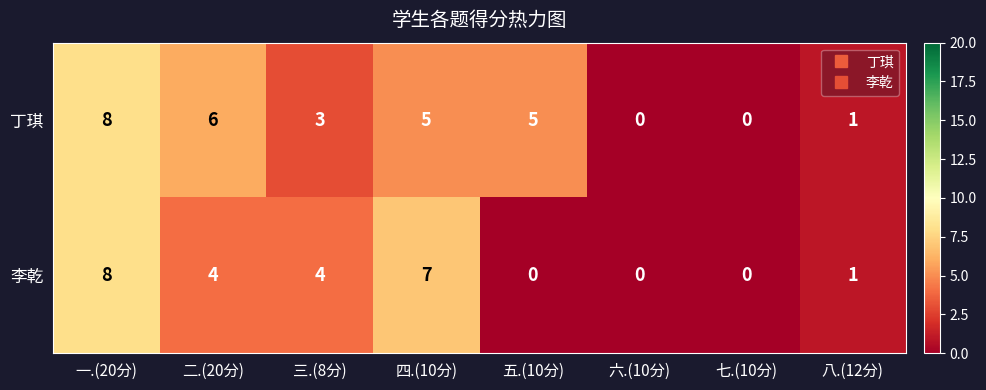

At which label is 丁琪 closest to 4?

三.(8分)